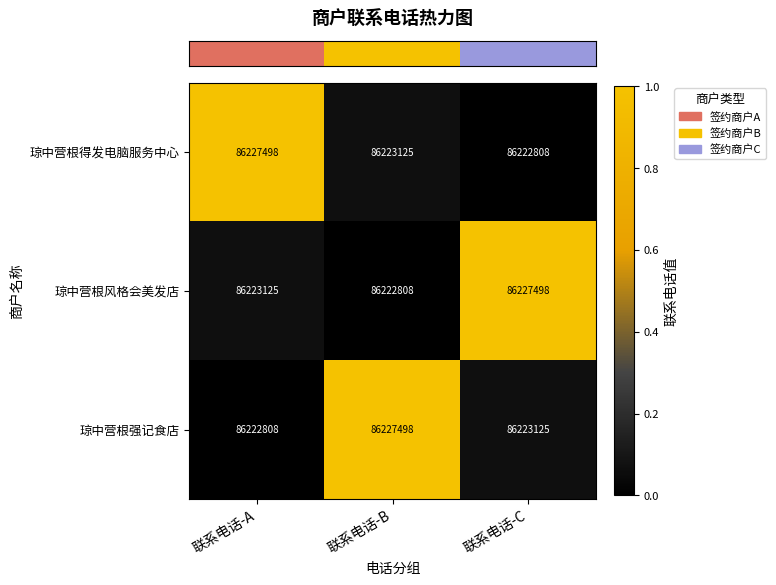

What is the difference between the second highest and minimum values in the 琼中营根得发电脑服务中心 series?

317